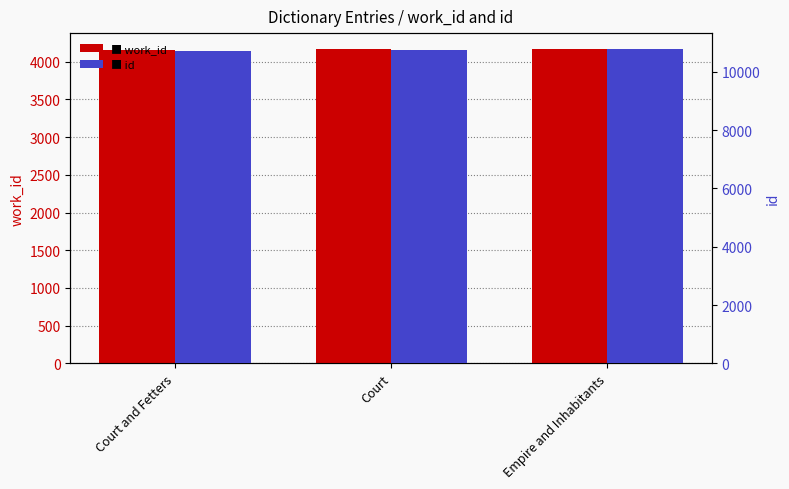

True or false: work_id has a value of 2892 at Court and Fetters.

False